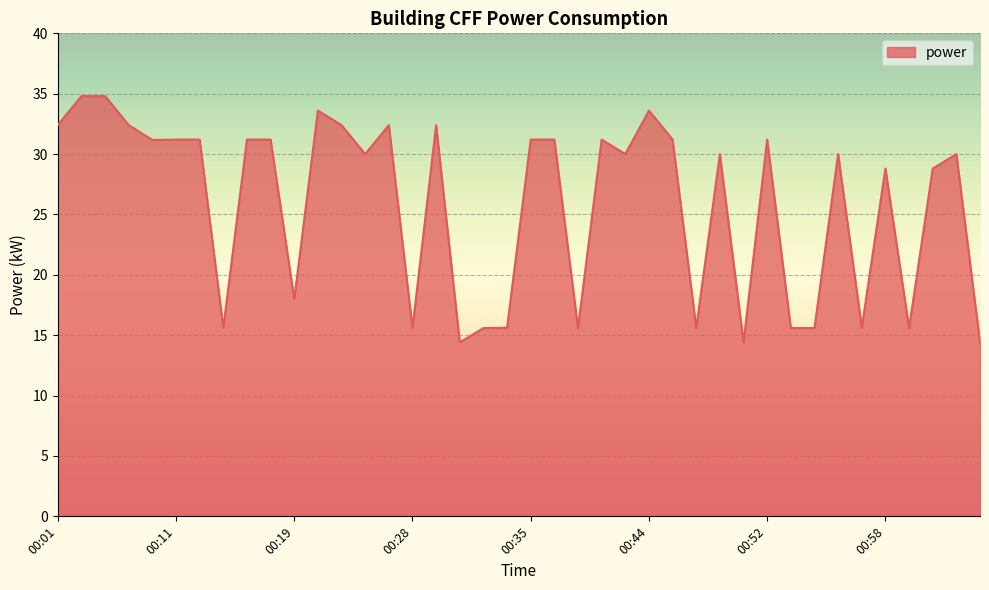

What is the difference between the maximum and second lowest values?

20.4